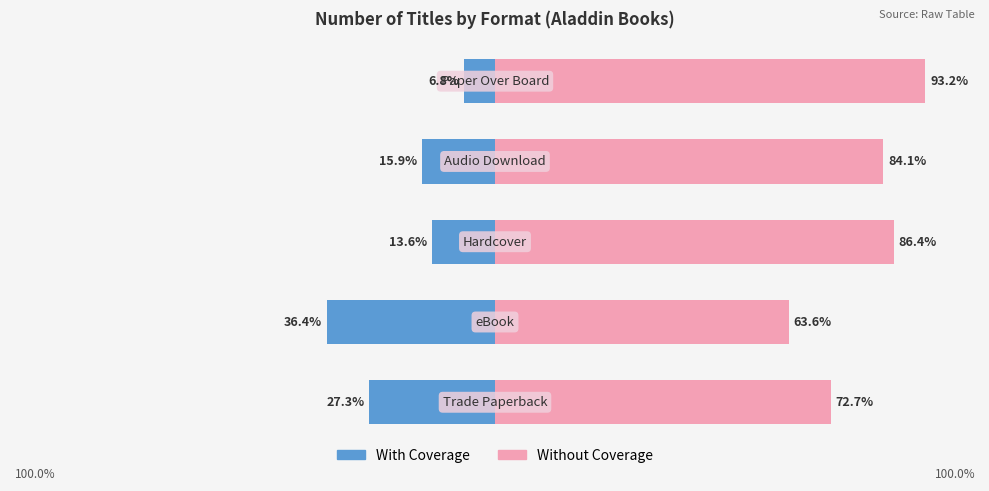

Between 0 and 1, which series saw the biggest shift?

Without Coverage